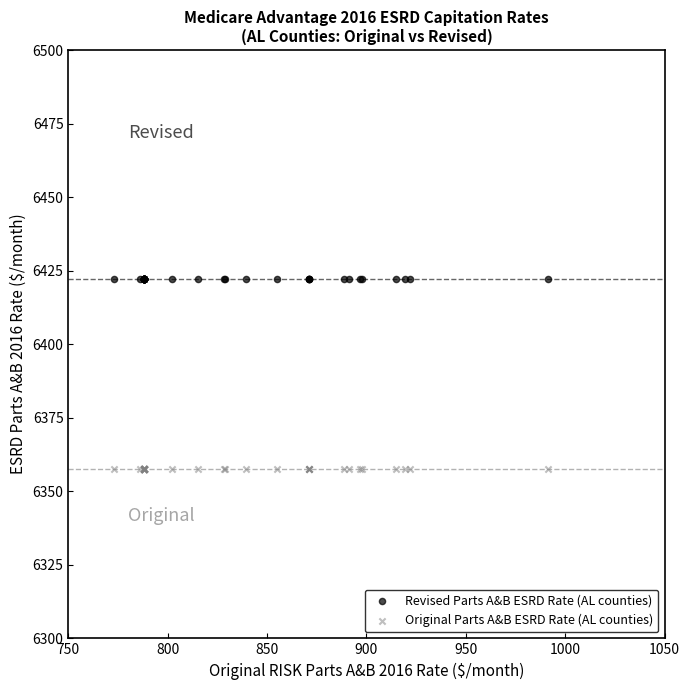

Which series reaches the minimum Y coordinate?

Original Parts A&B ESRD Rate (AL counties)